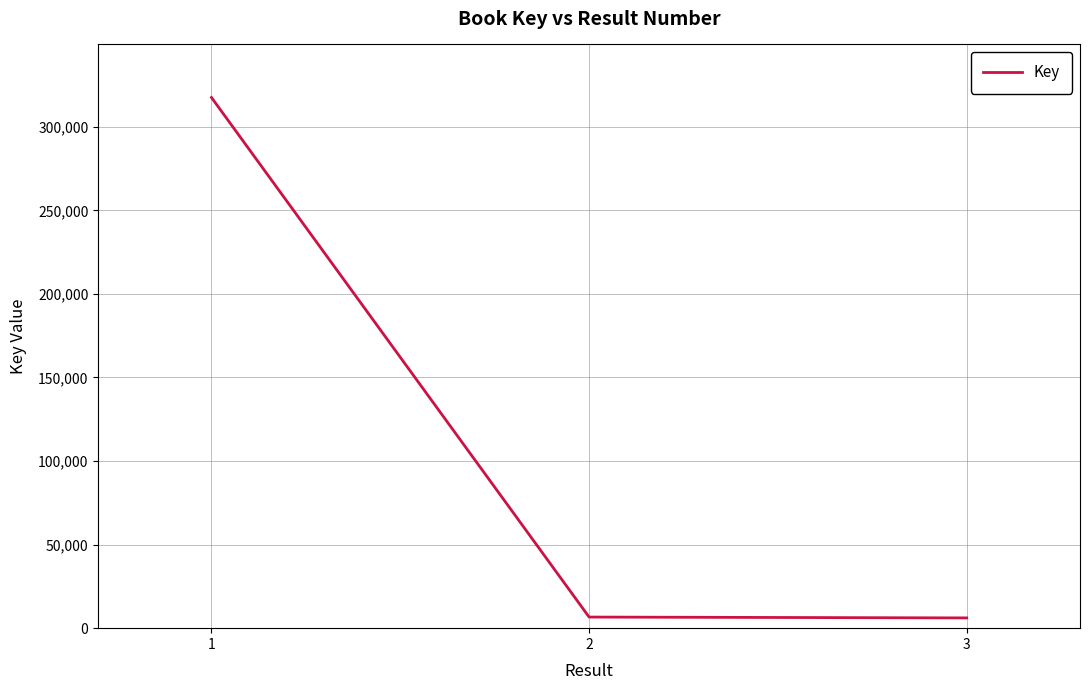

Count the number of data series in this chart.

1